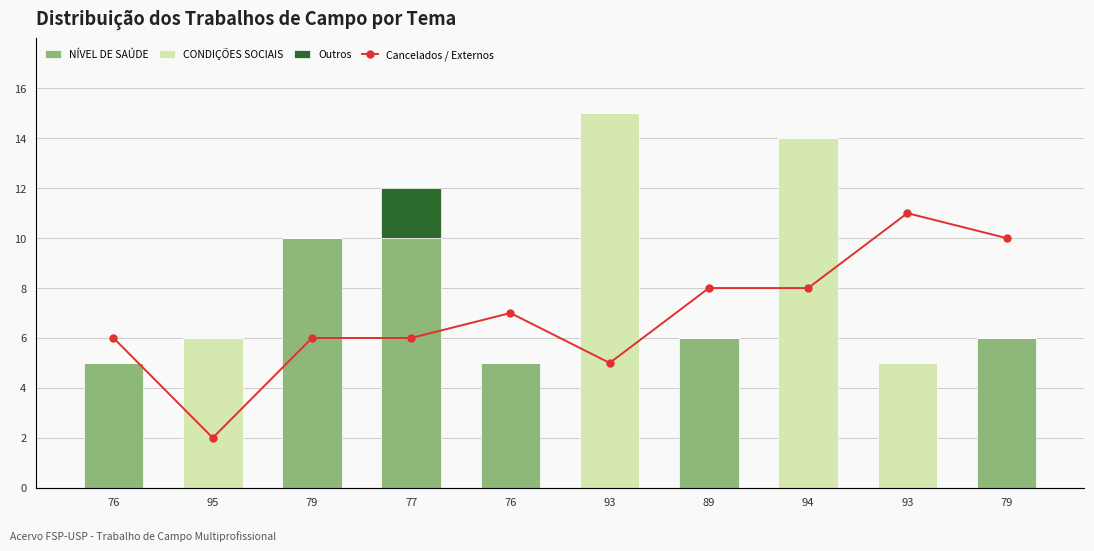

True or false: Outros has a value of 1 at 76.

False